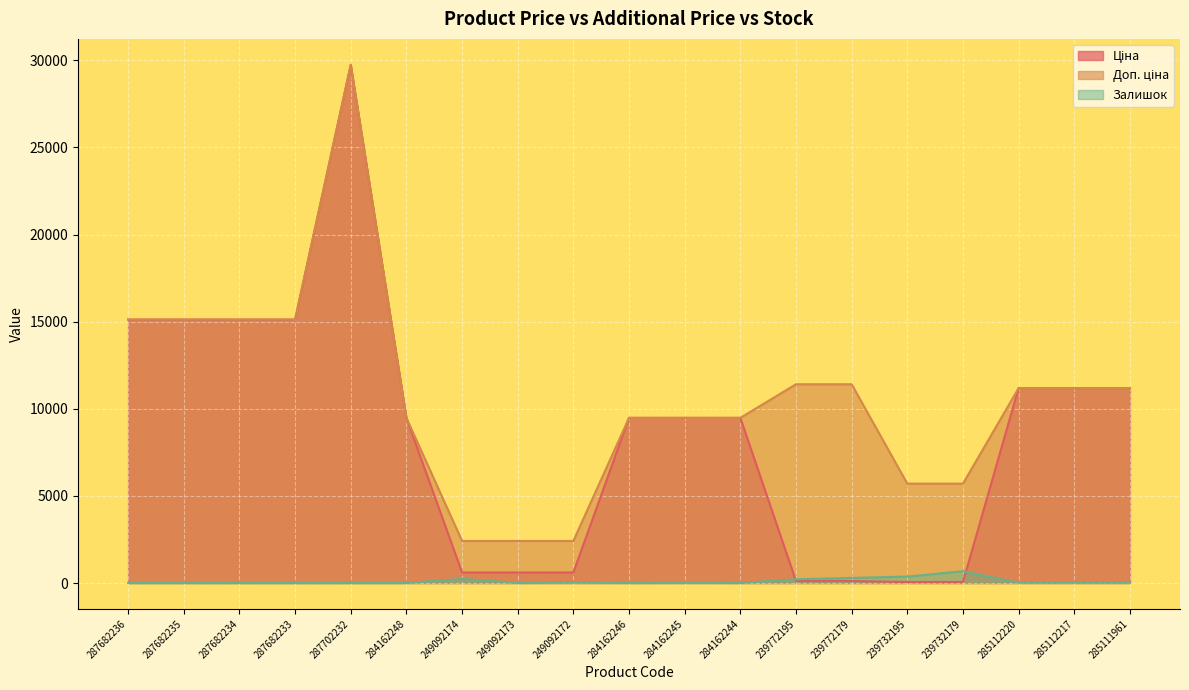

Reading left to right, extract all data points from this chart.

Ціна: 287682236=15120.0	287682235=15120.0	287682234=15120.0	287682233=15120.0	287702232=29747.2	284162248=9480.1	249092174=603.7	249092173=603.7	249092172=603.7	284162246=9480.1	284162245=9480.1	284162244=9480.1	239772195=114.1	239772179=114.1	239732195=57.0	239732179=57.0	285112220=11188.2	285112217=11188.2	285111961=11188.2
Доп. ціна: 287682236=15120.0	287682235=15120.0	287682234=15120.0	287682233=15120.0	287702232=29747.2	284162248=9480.1	249092174=2414.8	249092173=2414.8	249092172=2414.8	284162246=9480.1	284162245=9480.1	284162244=9480.1	239772195=11410.0	239772179=11410.0	239732195=5705.0	239732179=5705.0	285112220=11188.2	285112217=11188.2	285111961=11188.2
Залишок: 287682236=0.0	287682235=0.0	287682234=0.0	287682233=0.0	287702232=0.0	284162248=0.0	249092174=238.0	249092173=0.0	249092172=21.0	284162246=0.0	284162245=8.0	284162244=2.0	239772195=215.0	239772179=290.0	239732195=370.0	239732179=676.0	285112220=17.0	285112217=17.0	285111961=17.0